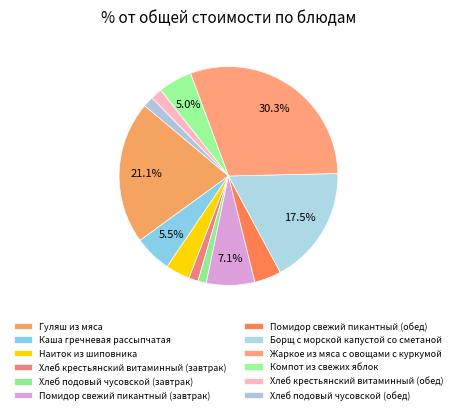

Is the sum of Каша гречневая рассыпчатая and Хлеб подовый чусовской (обед) greater than half?

No